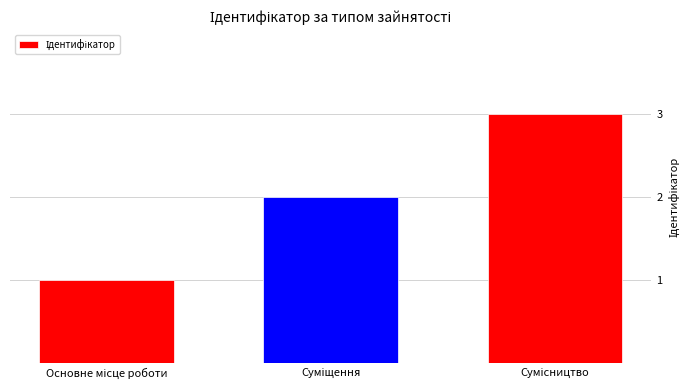

How many values are between 1 and 3?

3